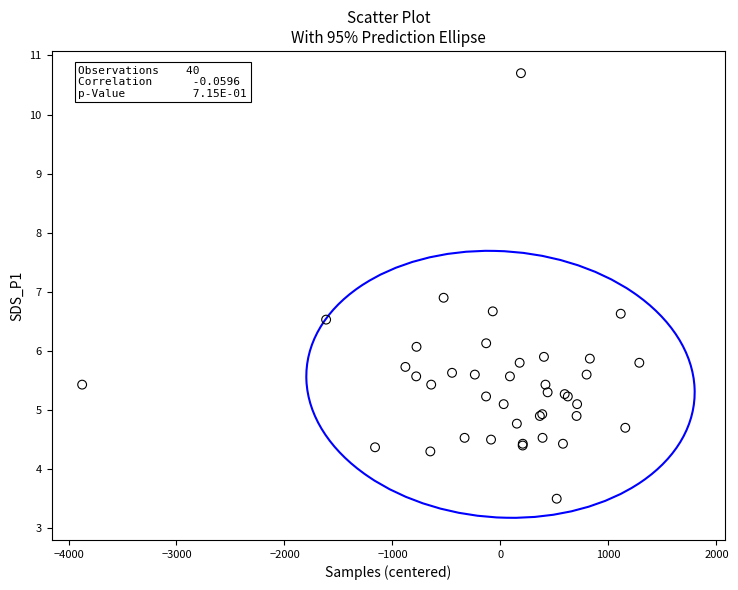

What Y value in the scatter plot is closest to 7?

6.9